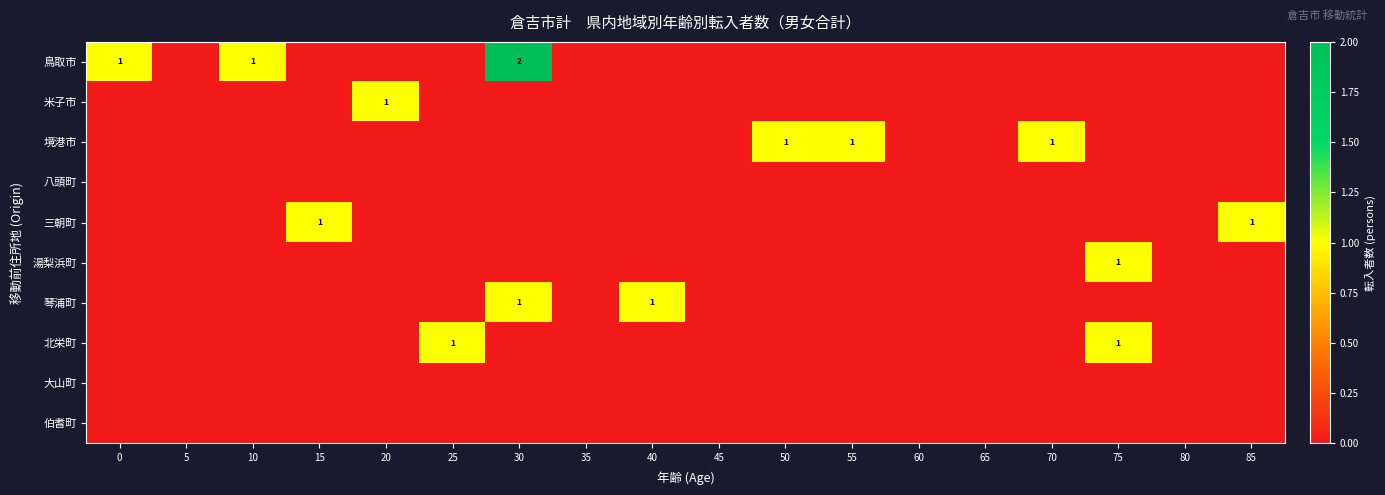

True or false: 鳥取市 has a value of 1 at 10.

True